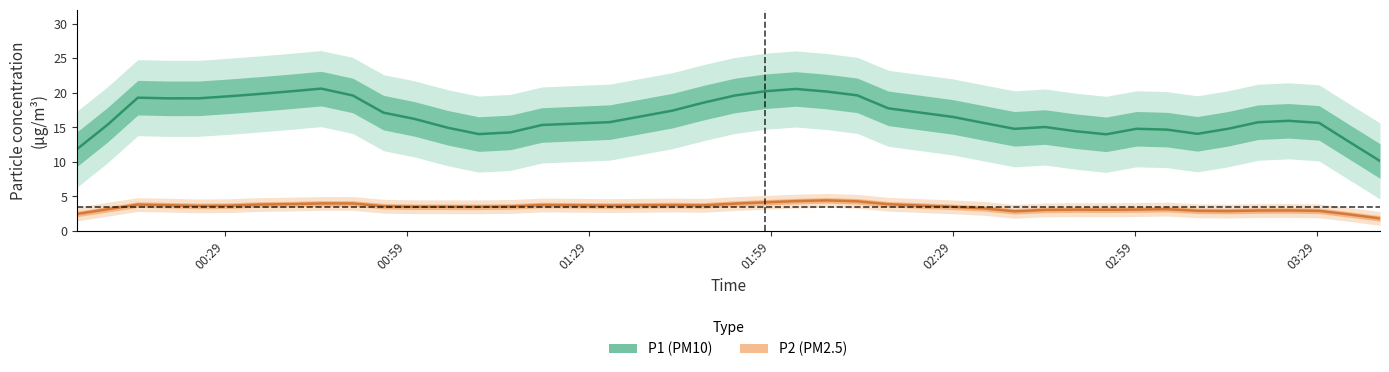

How many lines are shown in the chart?

2